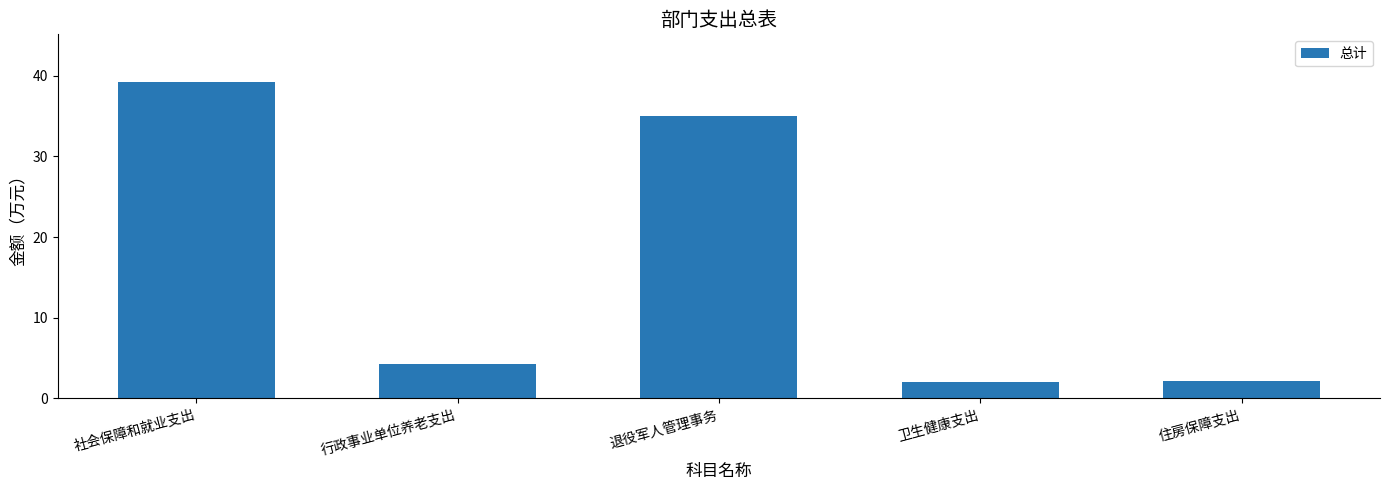

What is the sum of the values at 住房保障支出 and 行政事业单位养老支出?

6.4